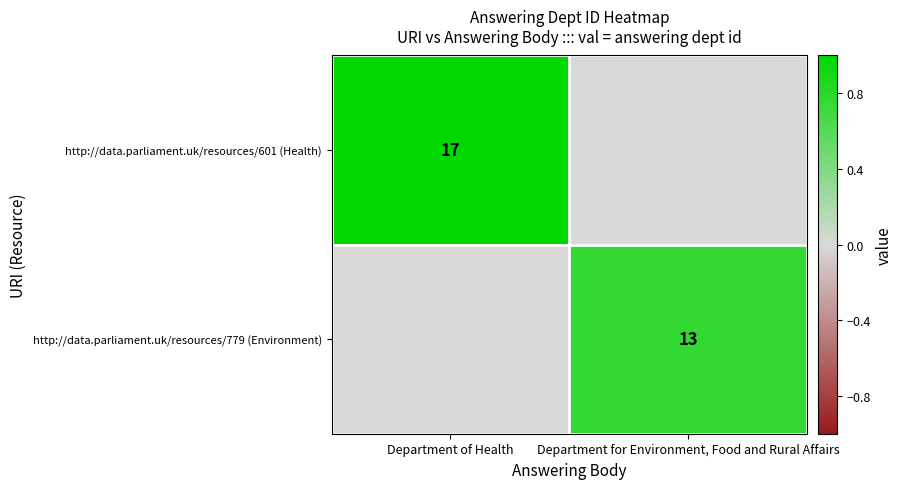

The http://data.parliament.uk/resources/601 (Health) series shows 17 at Department of Health. True or false?

True